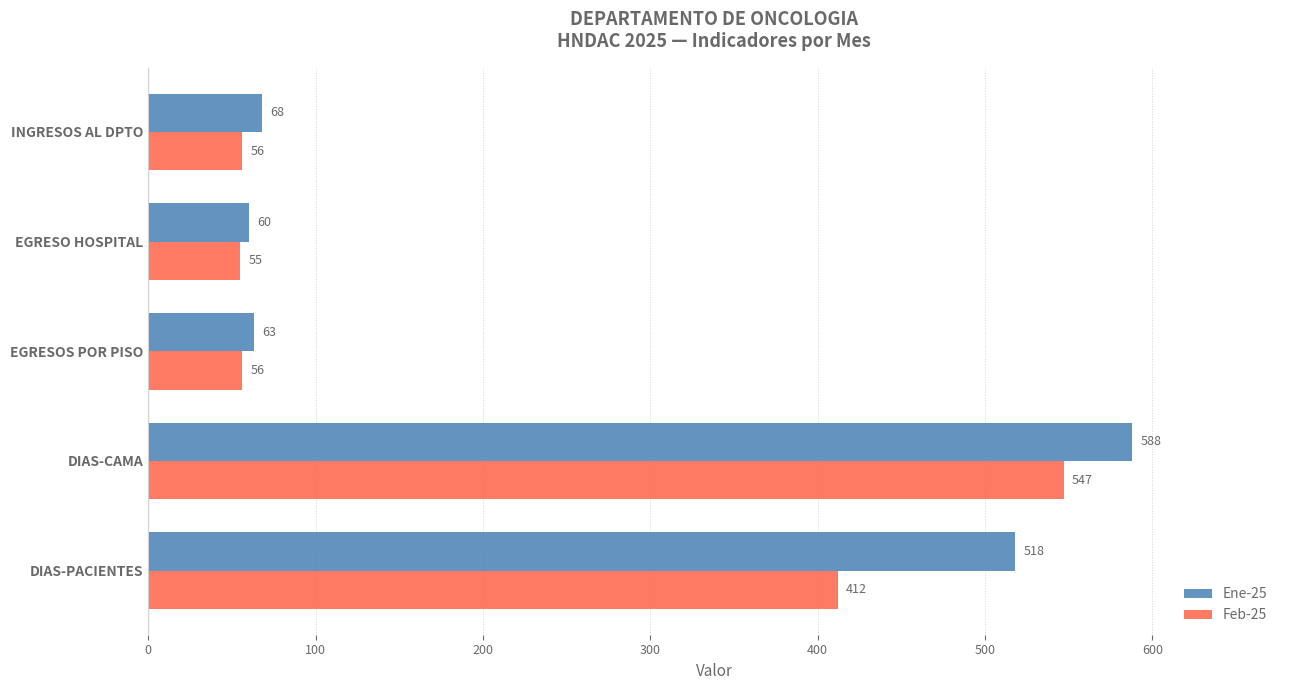

Rank the series by their average value, from highest to lowest.

Ene-25, Feb-25